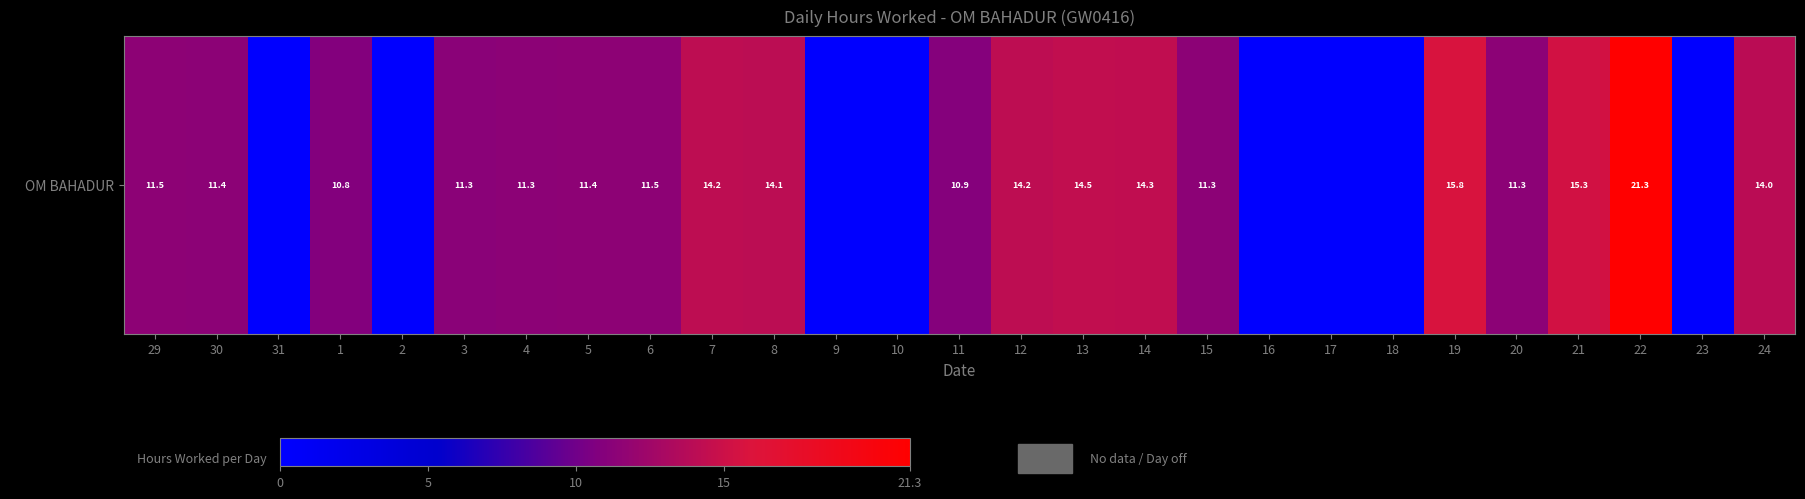

Reading left to right, what are all the values shown in this chart?

11.5	11.4	0.0	10.8	0.0	11.3	11.3	11.4	11.5	14.2	14.1	0.0	0.0	10.9	14.2	14.5	14.3	11.3	0.0	0.0	0.0	15.8	11.3	15.3	21.3	0.0	14.0